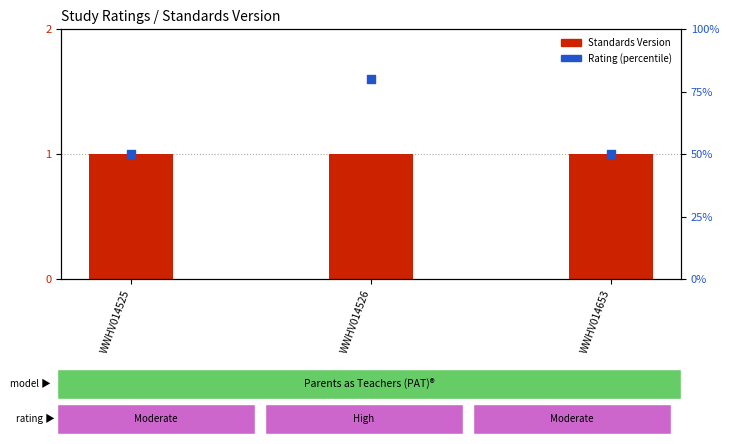

Is the value of Standards Version at WWHV014653 greater than the value of Rating (percentile) at WWHV014526?

Yes